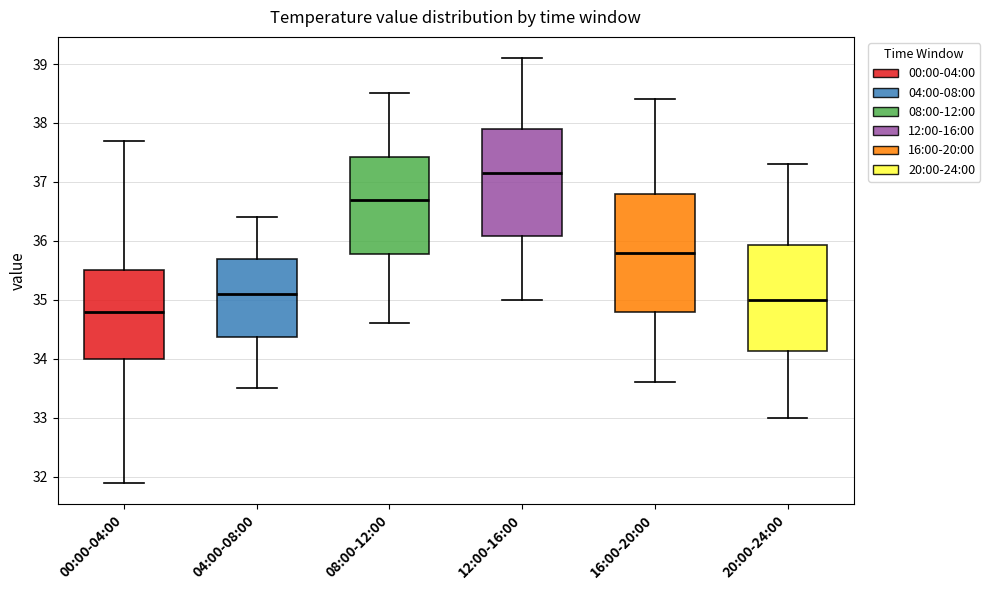

Reading left to right, transcribe this box plot: for each box, give where its median line is, the range the box spans, and where its two whiskers end, as read against the y-axis. The values are not printed on the chart, so give them approximately, as read against the axis.

00:00-04:00: median 34.8, box 34.0 to 35.5, whiskers 31.9 to 37.7
04:00-08:00: median 35.1, box 34.4 to 35.7, whiskers 33.5 to 36.4
08:00-12:00: median 36.7, box 35.8 to 37.4, whiskers 34.6 to 38.5
12:00-16:00: median 37.2, box 36.1 to 37.9, whiskers 35.0 to 39.1
16:00-20:00: median 35.8, box 34.8 to 36.8, whiskers 33.6 to 38.4
20:00-24:00: median 35.0, box 34.1 to 35.9, whiskers 33.0 to 37.3